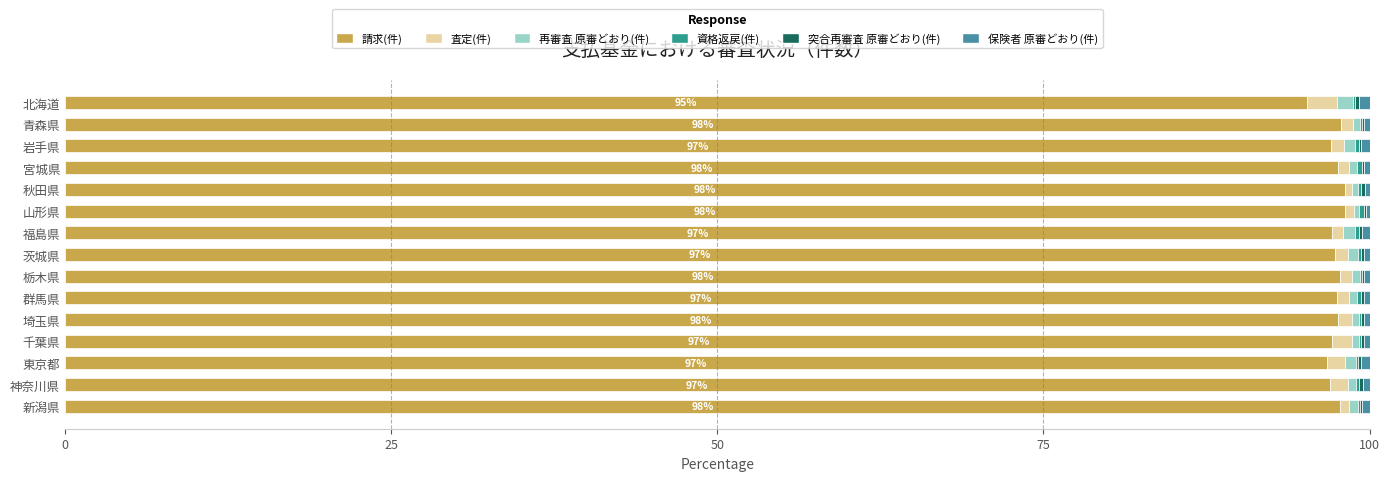

At how many categories does at least one series exceed 37?

15